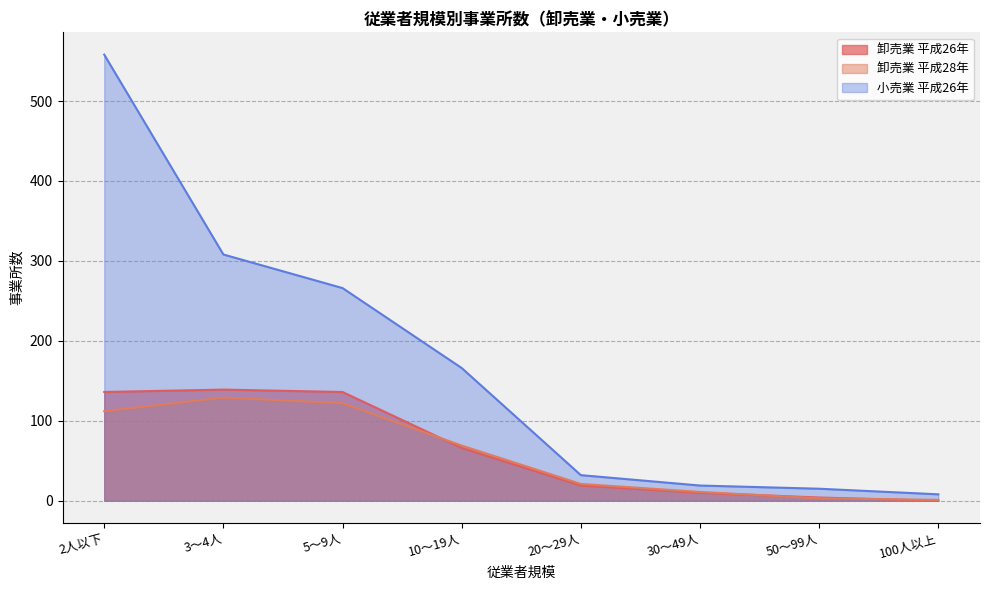

True or false: 小売業 平成26年 has more than 0 points higher than both neighbors.

False